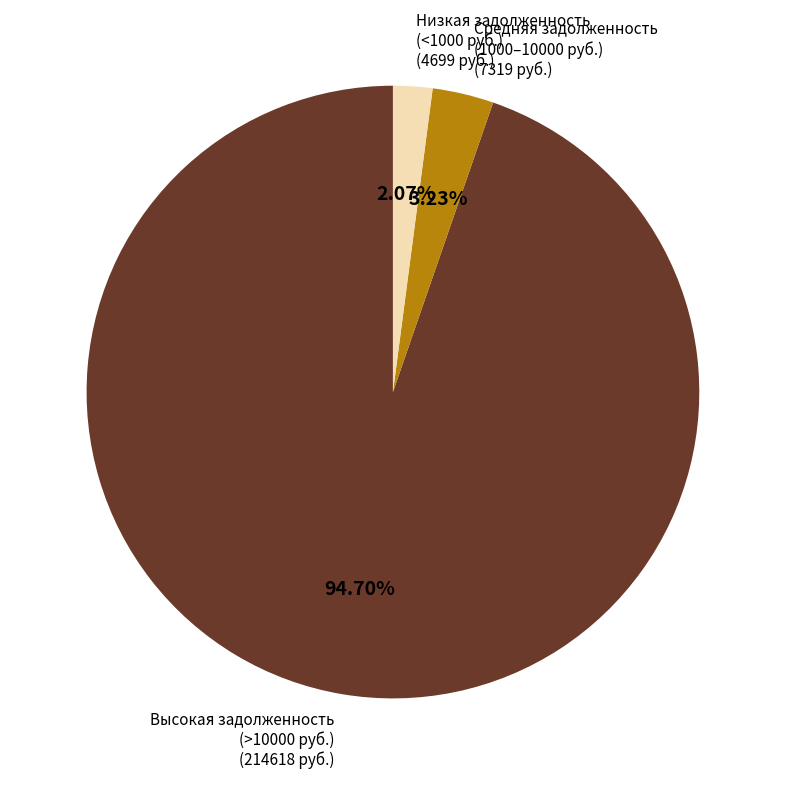

Does any single category account for the majority?

Yes